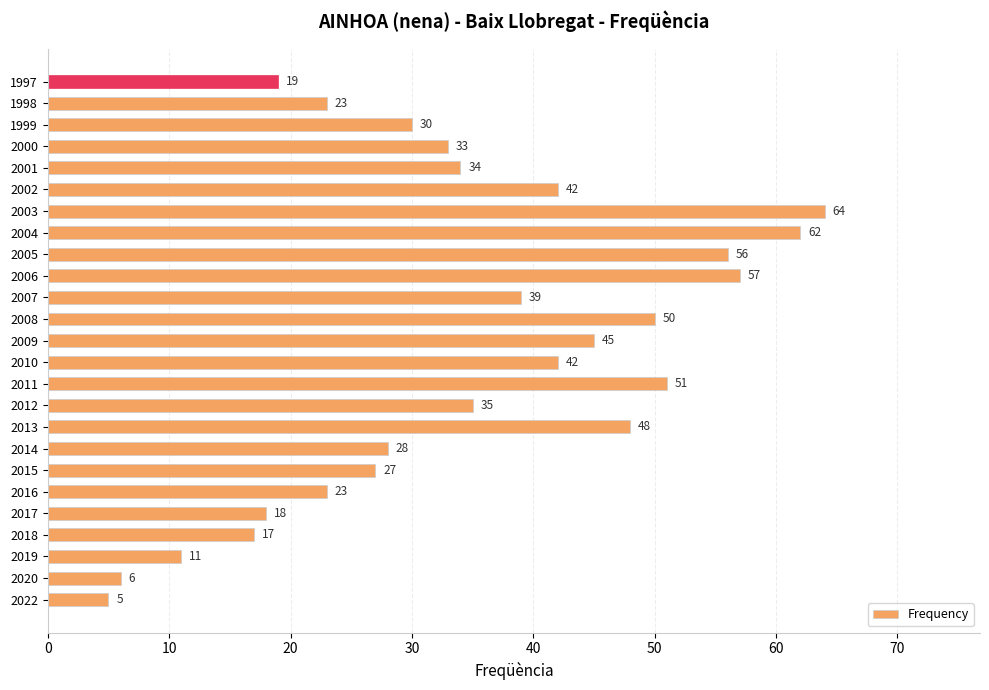

Which category has the lowest value across all series?

2022